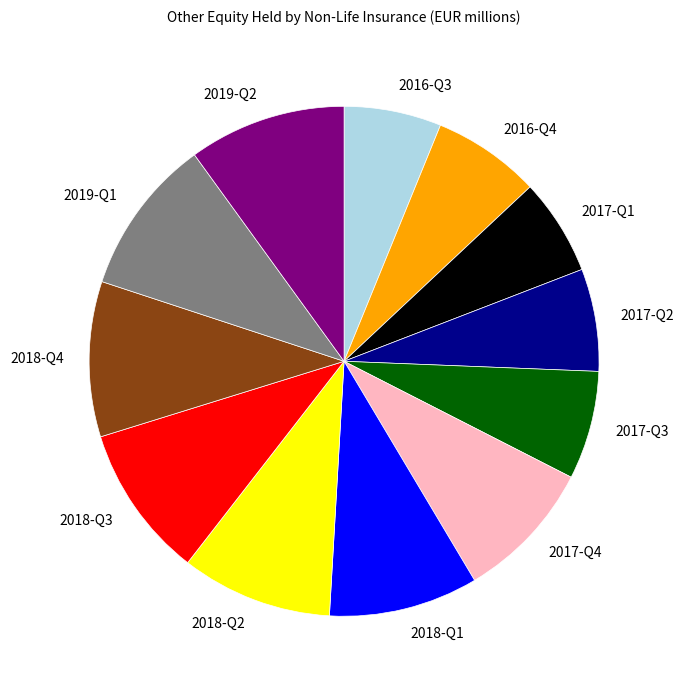

Combined, do 2016-Q4 and 2018-Q2 account for over 50%?

No